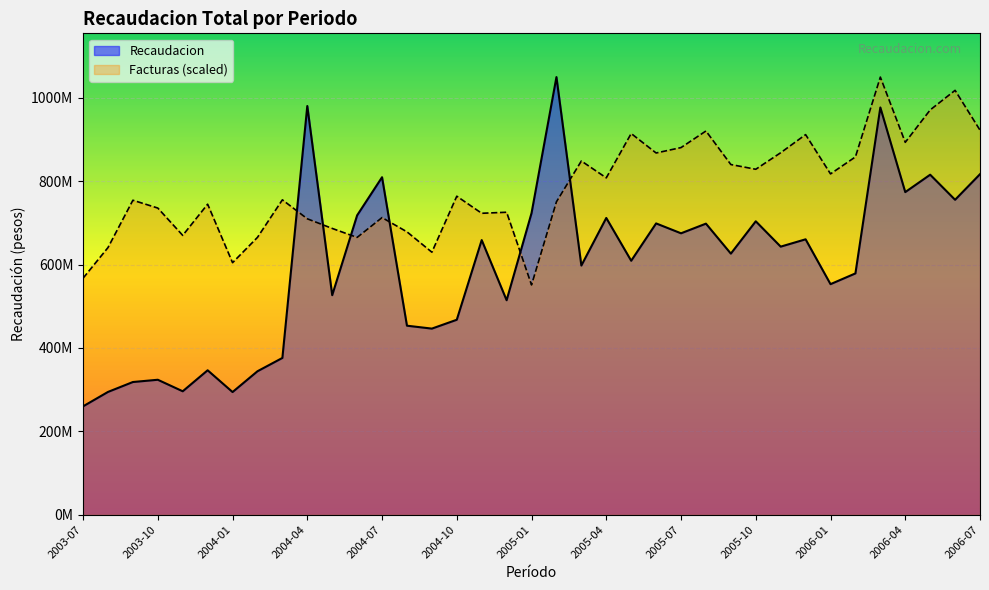

How many lines are shown in the chart?

2